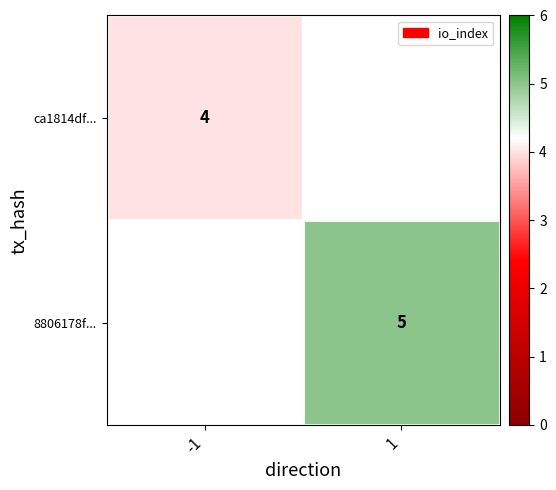

Is the value of 8806178f... at 1 greater than the value of ca1814df... at -1?

Yes